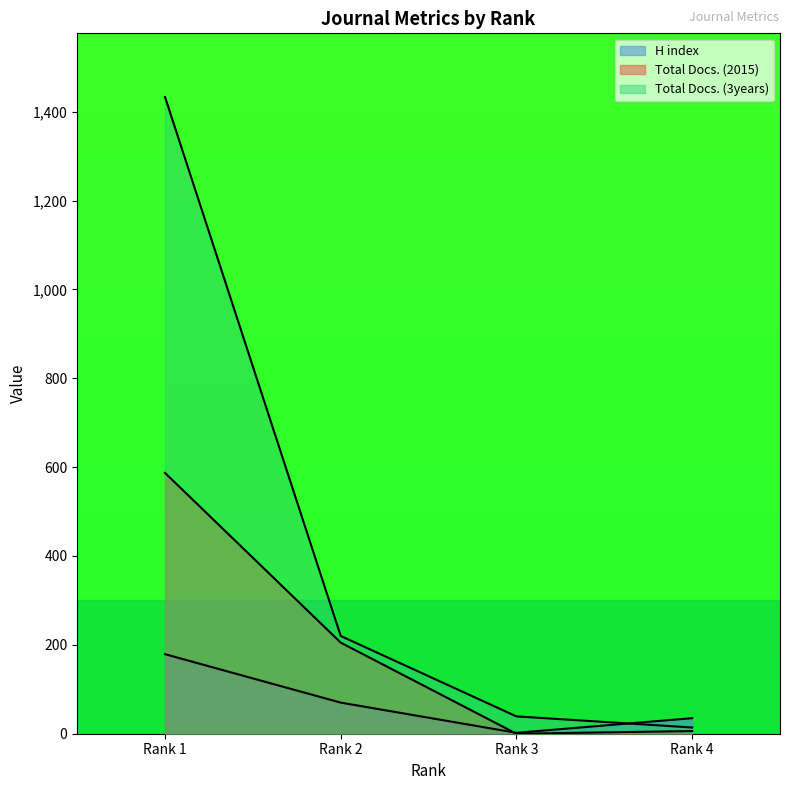

What is the sum of all H index values?

286